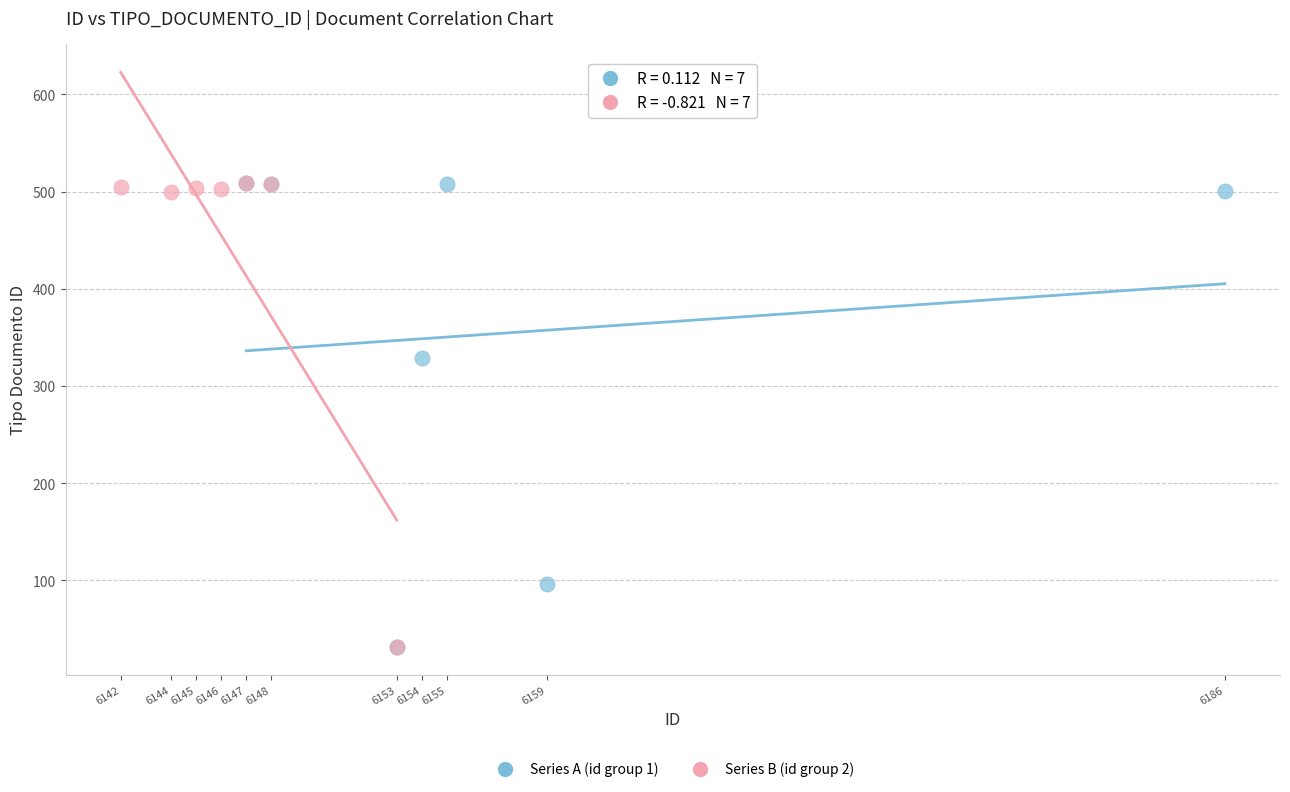

What are all the series names shown in the legend?

Series A (id group 1), Series B (id group 2)